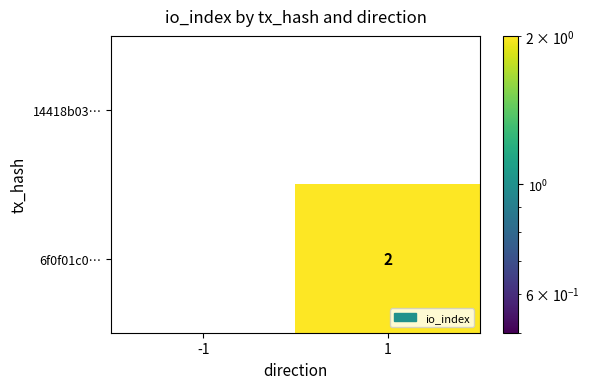

Reading left to right, what are all the values shown in this chart?

14418b03…: 0	0
6f0f01c0…: 0	2